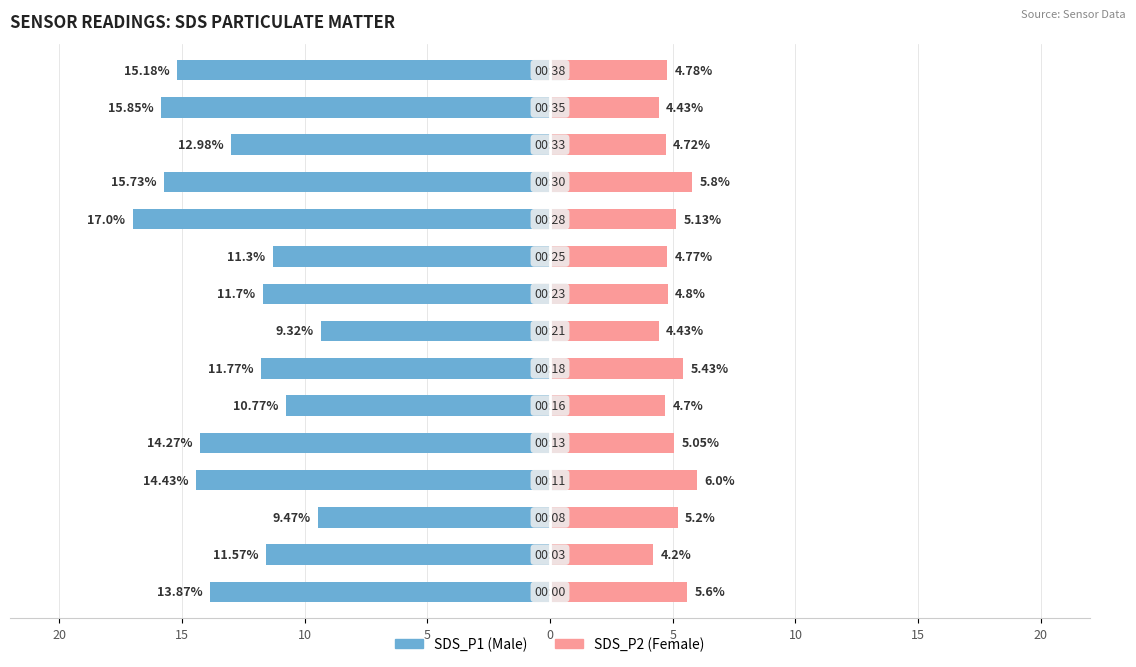

What is the average value of the SDS_P1 series?

-13.0